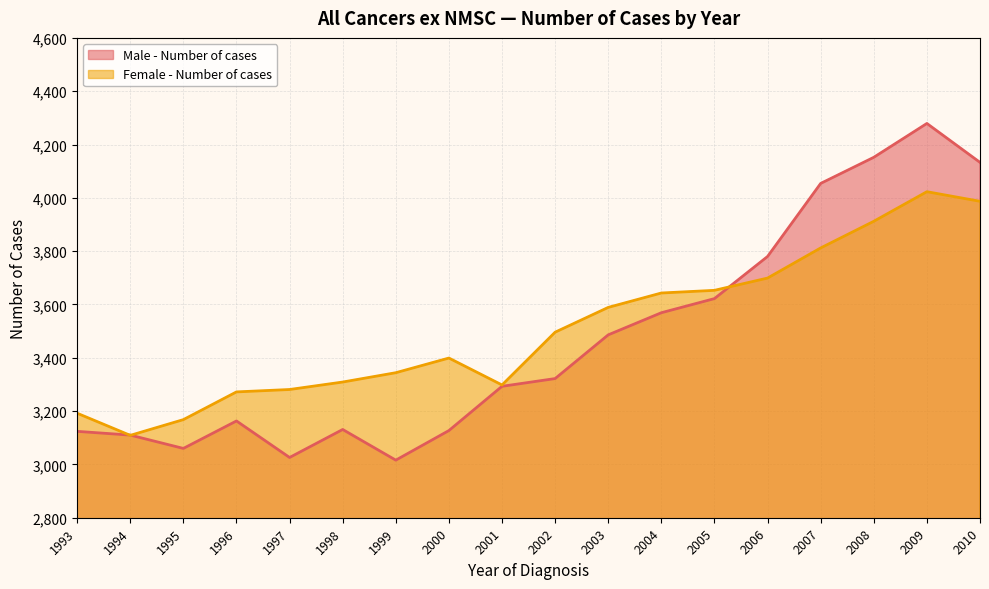

How many times do Female - Number of cases and Male - Number of cases cross each other?

3